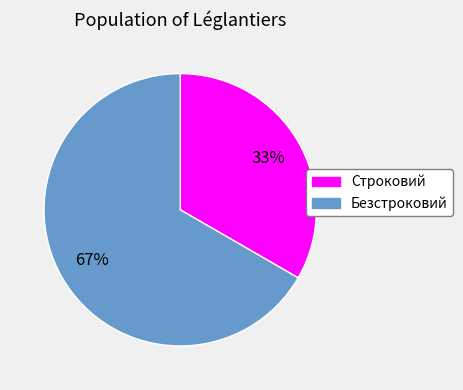

Is there a majority slice in this chart?

Yes